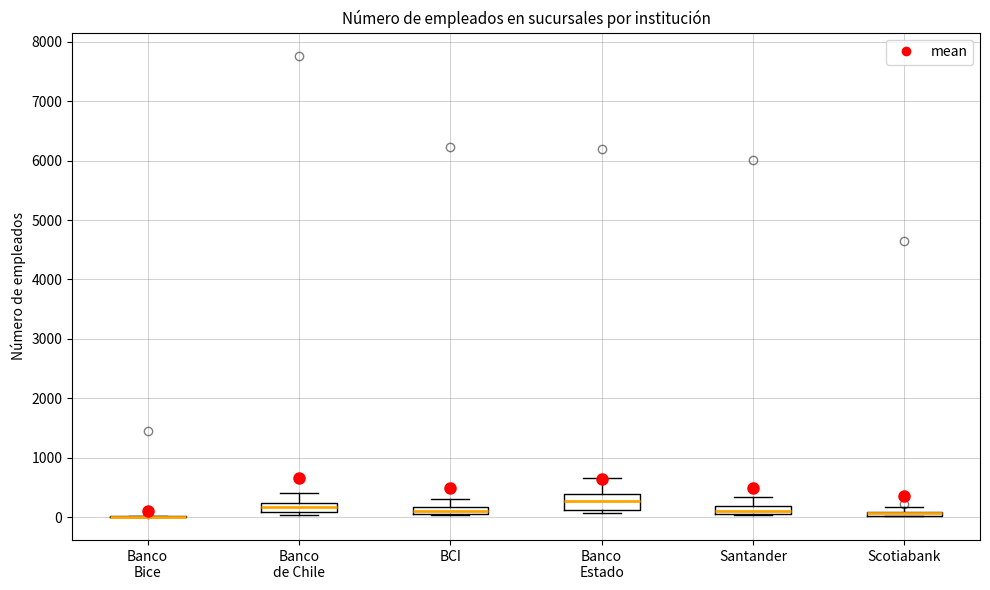

Which box is the tallest, from its lower edge to its upper edge?

Banco Estado